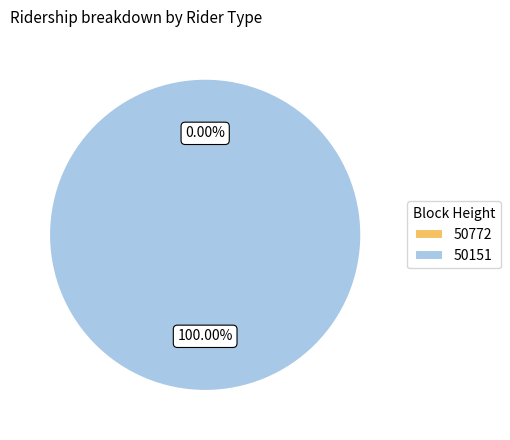

Which slice represents more than half of the pie?

50151